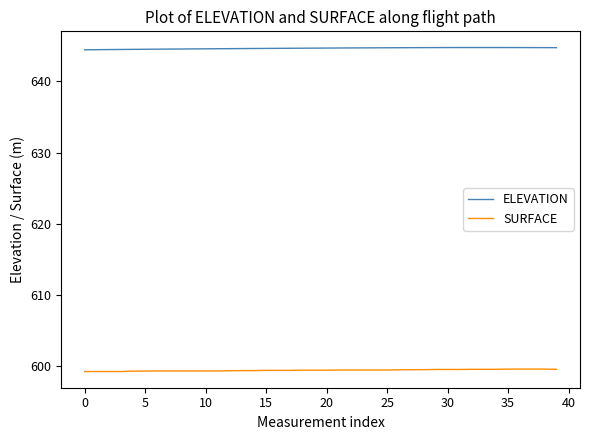

What is the smallest value displayed?

599.3